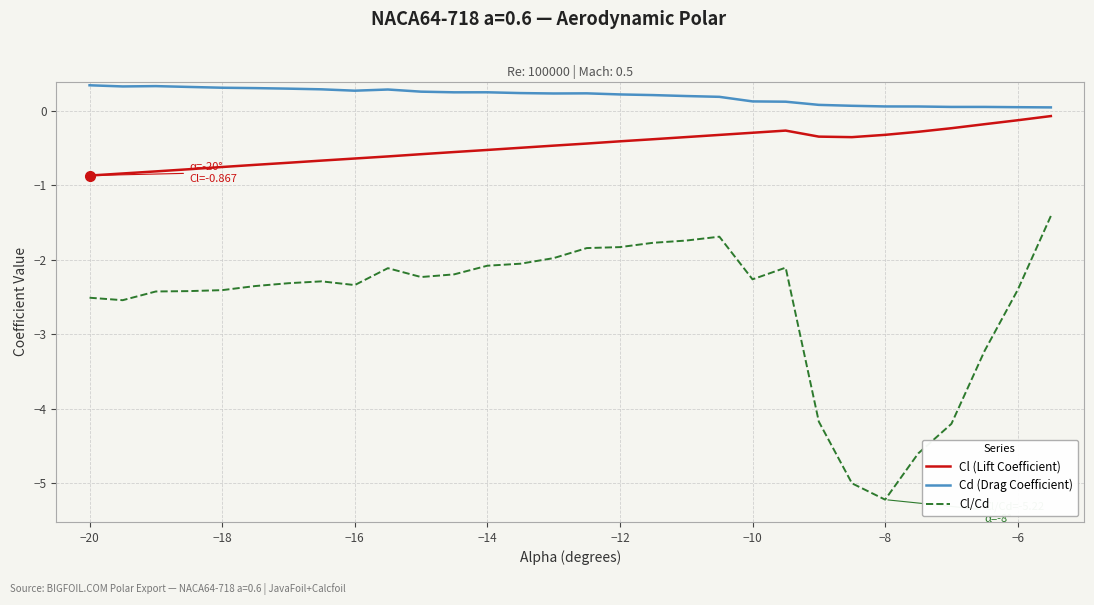

List the series in order of their peak value, highest first.

Cd (Drag Coefficient), Cl (Lift Coefficient), Cl/Cd